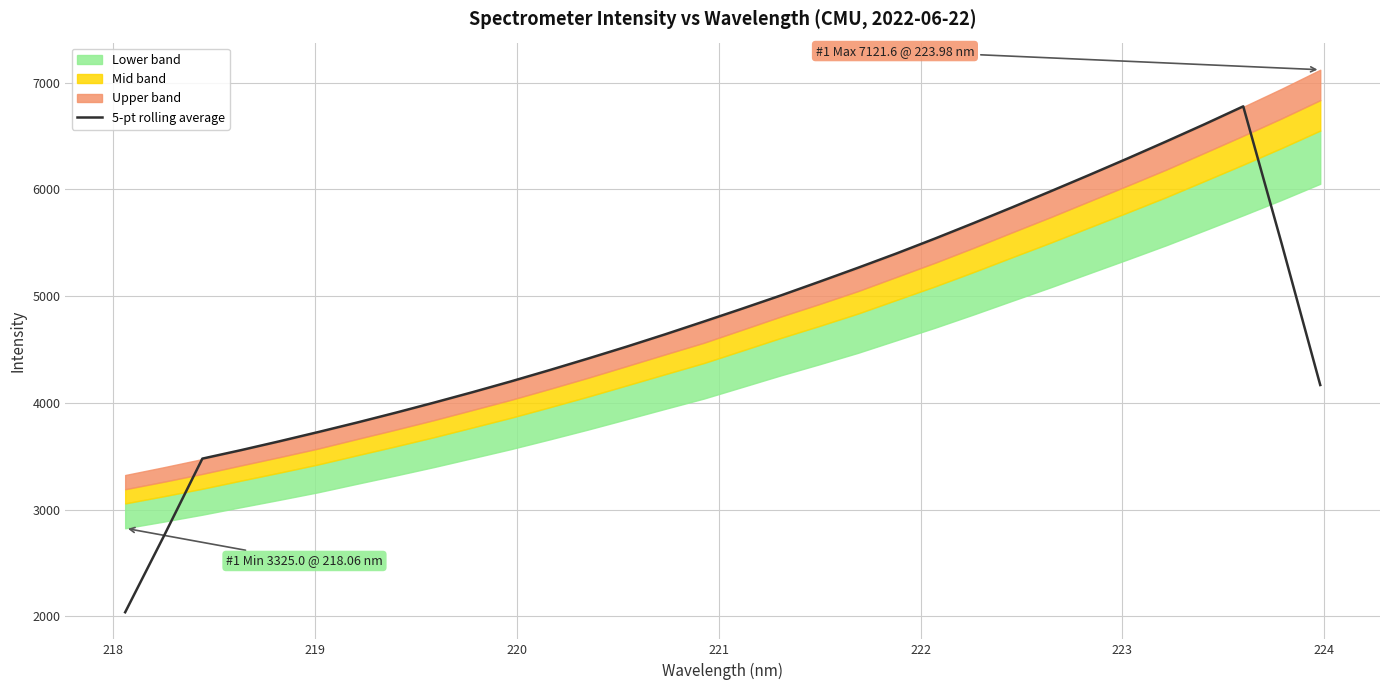

What is the maximum value for 5-pt rolling average?

6778.6